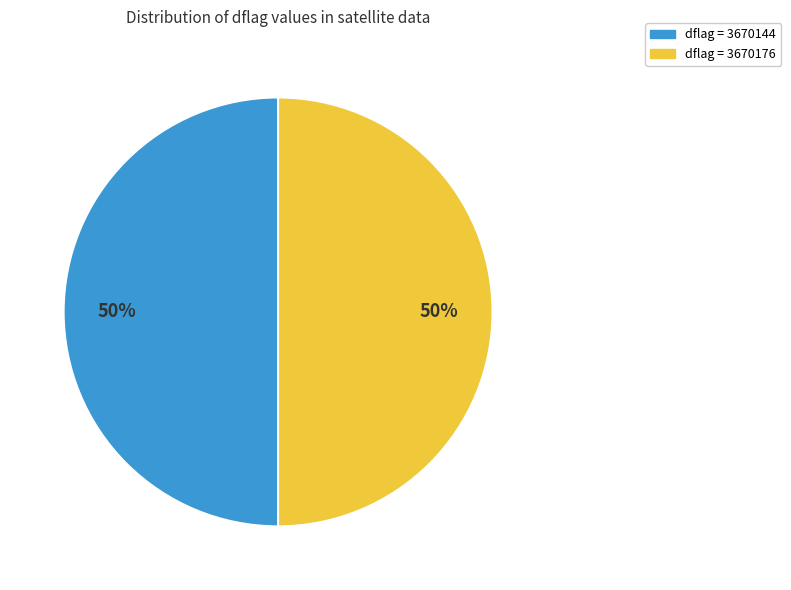

To the nearest percent, what is the average slice percentage?

50%